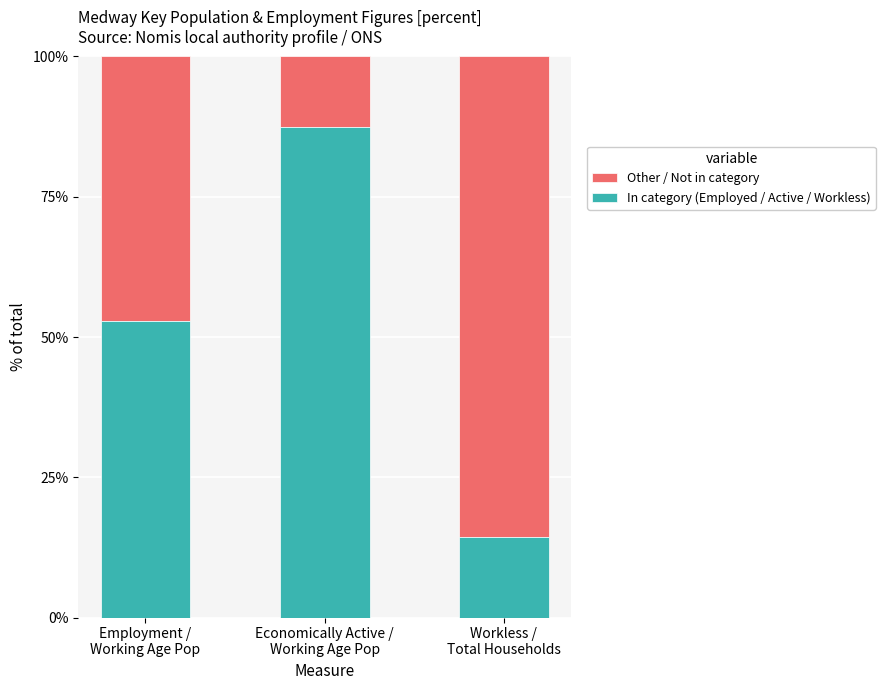

What is the maximum value for In category (Employed / Active / Workless)?

87.5